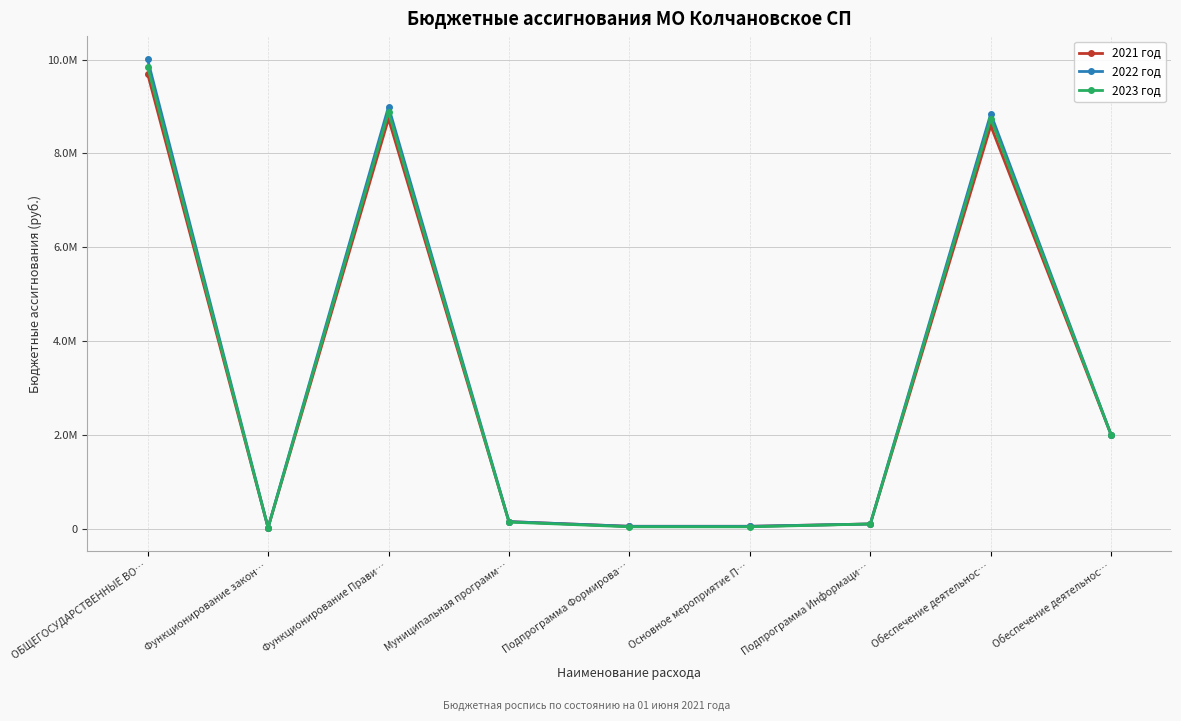

Is this an area chart (filled region under the line)?

No